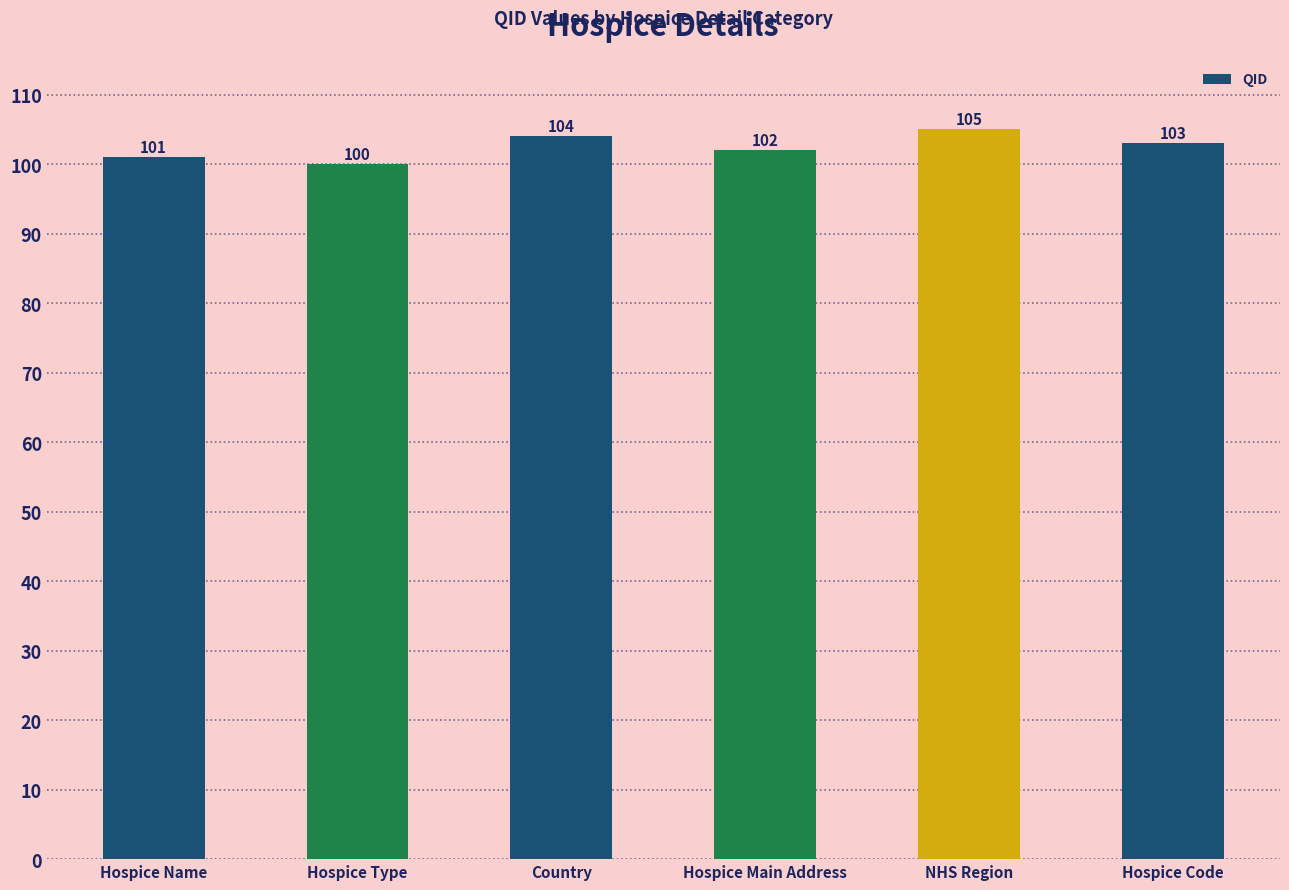

What is the greatest value displayed?

105